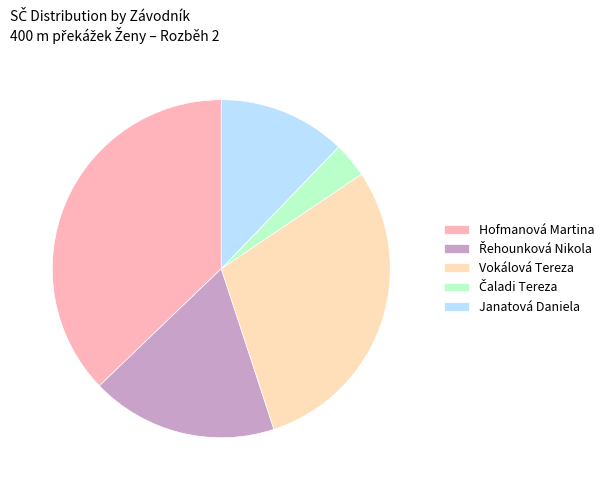

Does Hofmanová Martina represent more than half of the total?

No